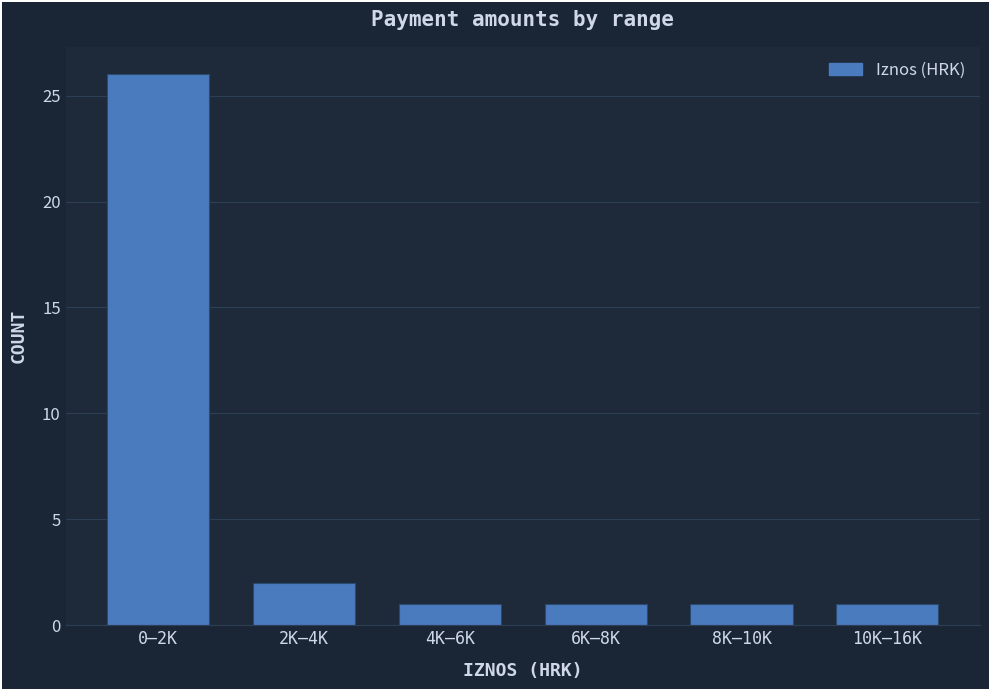

Reading right to left, extract all data points from this chart.

1	1	1	1	2	26